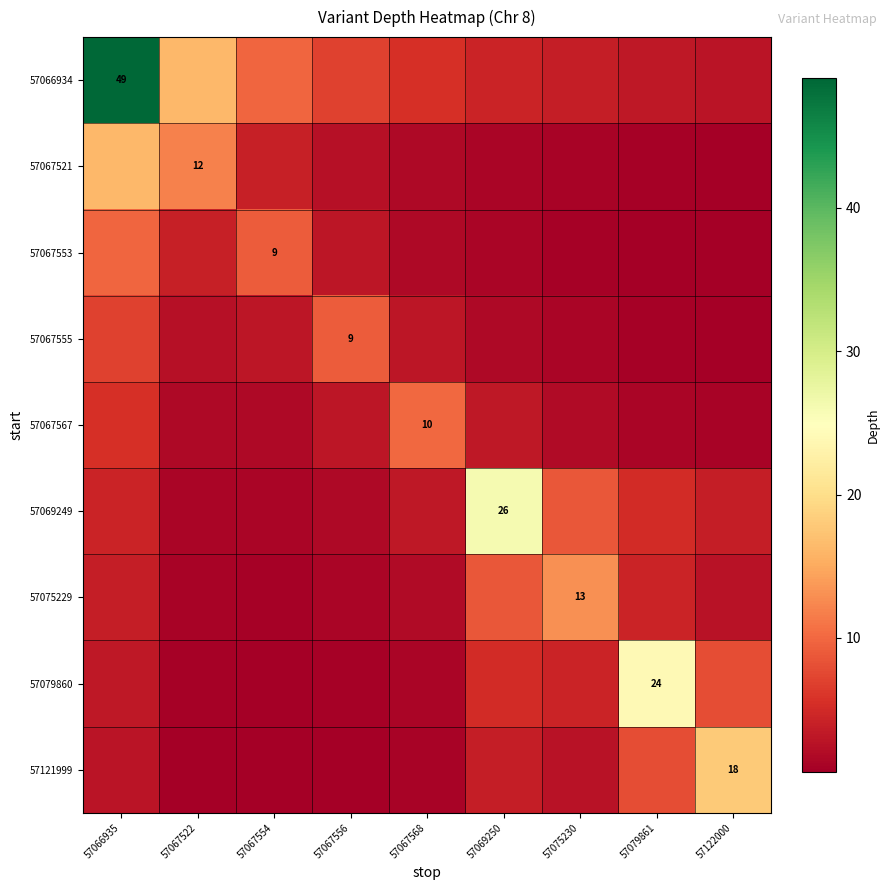

True or false: 57069249 has a value of 5.2 at 57079861.

True